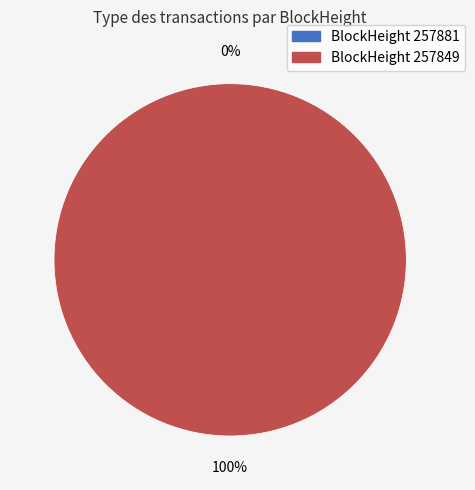

Is 257881 the majority of the pie?

No